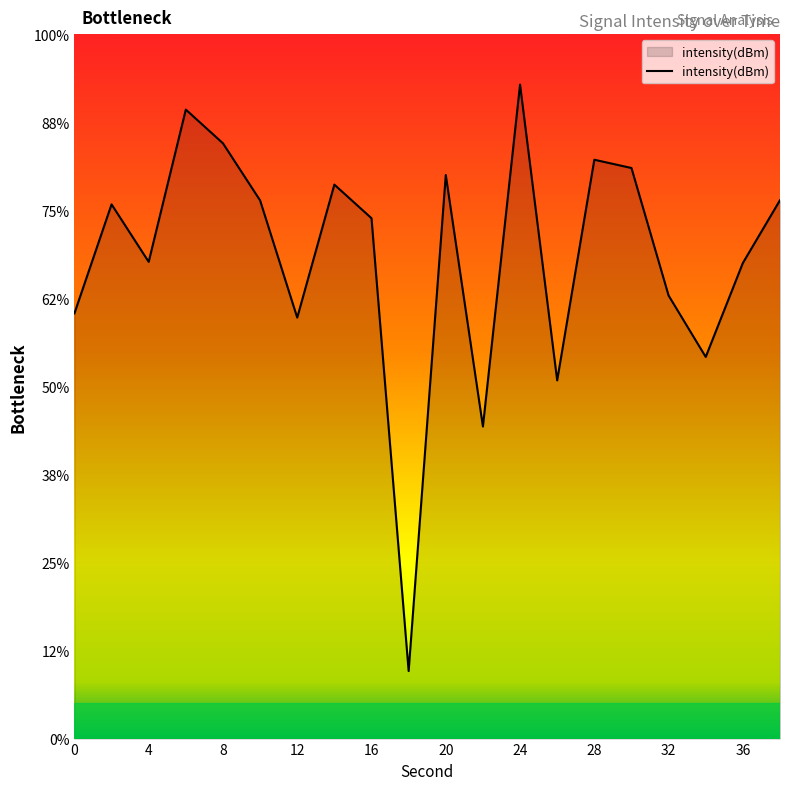

Reading left to right, list all the values displayed in this chart.

-135.9	-129.7	-132.9	-124.3	-126.2	-129.4	-136.1	-128.5	-130.5	-156.2	-128.0	-142.3	-122.9	-139.7	-127.1	-127.6	-134.8	-138.3	-133.0	-129.4